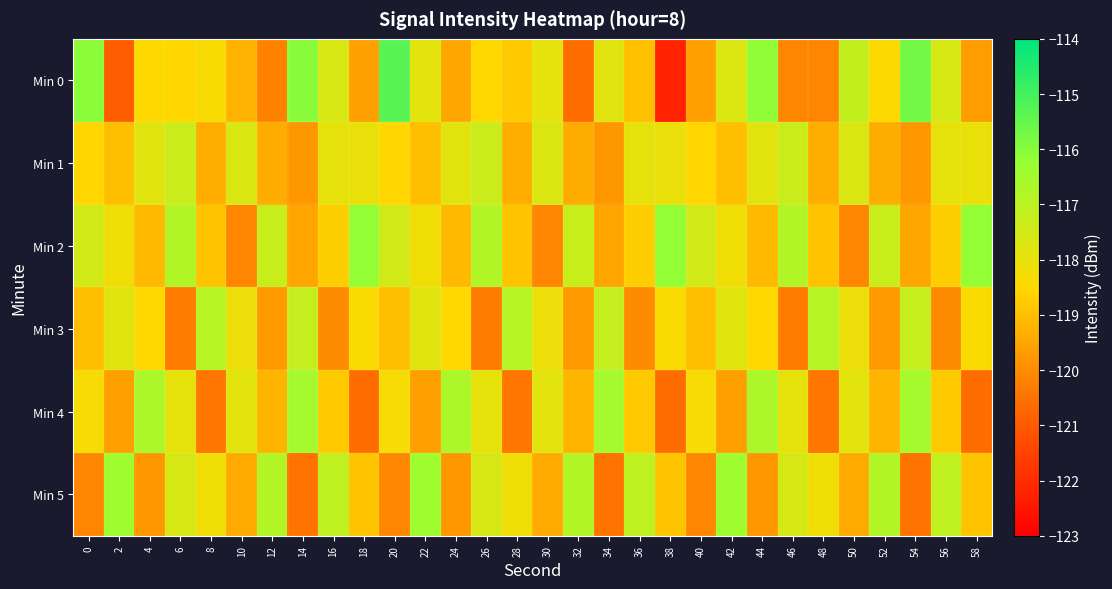

Reading right to left, list all the values displayed in this chart.

Min 0: 58=-119.7	56=-117.6	54=-115.7	52=-118.4	50=-117.2	48=-120.1	46=-120.1	44=-116.1	42=-117.7	40=-119.6	38=-122.2	36=-119.0	34=-117.8	32=-120.6	30=-118.0	28=-118.8	26=-118.5	24=-119.4	22=-117.9	20=-115.3	18=-119.6	16=-117.7	14=-116.0	12=-120.2	10=-119.3	8=-118.3	6=-118.6	4=-118.5	2=-120.9	0=-116.1
Min 1: 58=-118.0	56=-118.0	54=-119.8	52=-119.3	50=-117.7	48=-119.3	46=-117.3	44=-117.8	42=-119.0	40=-118.5	38=-118.0	36=-118.0	34=-119.8	32=-119.3	30=-117.7	28=-119.3	26=-117.3	24=-117.8	22=-119.0	20=-118.5	18=-118.0	16=-118.0	14=-119.8	12=-119.3	10=-117.7	8=-119.3	6=-117.3	4=-117.8	2=-119.0	0=-118.5
Min 2: 58=-116.2	56=-118.7	54=-119.5	52=-117.3	50=-120.1	48=-118.9	46=-116.8	44=-119.1	42=-118.2	40=-117.5	38=-116.2	36=-118.7	34=-119.5	32=-117.3	30=-120.1	28=-118.9	26=-116.8	24=-119.1	22=-118.2	20=-117.5	18=-116.2	16=-118.7	14=-119.5	12=-117.3	10=-120.1	8=-118.9	6=-116.8	4=-119.1	2=-118.2	0=-117.5
Min 3: 58=-118.4	56=-120.0	54=-117.2	52=-119.7	50=-118.1	48=-116.9	46=-120.3	44=-118.5	42=-117.8	40=-119.0	38=-118.4	36=-120.0	34=-117.2	32=-119.7	30=-118.1	28=-116.9	26=-120.3	24=-118.5	22=-117.8	20=-119.0	18=-118.4	16=-120.0	14=-117.2	12=-119.7	10=-118.1	8=-116.9	6=-120.3	4=-118.5	2=-117.8	0=-119.0
Min 4: 58=-120.6	56=-118.8	54=-116.5	52=-119.2	50=-117.9	48=-120.4	46=-118.0	44=-116.7	42=-119.6	40=-118.3	38=-120.6	36=-118.8	34=-116.5	32=-119.2	30=-117.9	28=-120.4	26=-118.0	24=-116.7	22=-119.6	20=-118.3	18=-120.6	16=-118.8	14=-116.5	12=-119.2	10=-117.9	8=-120.4	6=-118.0	4=-116.7	2=-119.6	0=-118.3
Min 5: 58=-118.9	56=-117.1	54=-120.5	52=-116.8	50=-119.4	48=-118.2	46=-117.6	44=-119.8	42=-116.4	40=-120.1	38=-118.9	36=-117.1	34=-120.5	32=-116.8	30=-119.4	28=-118.2	26=-117.6	24=-119.8	22=-116.4	20=-120.1	18=-118.9	16=-117.1	14=-120.5	12=-116.8	10=-119.4	8=-118.2	6=-117.6	4=-119.8	2=-116.4	0=-120.1